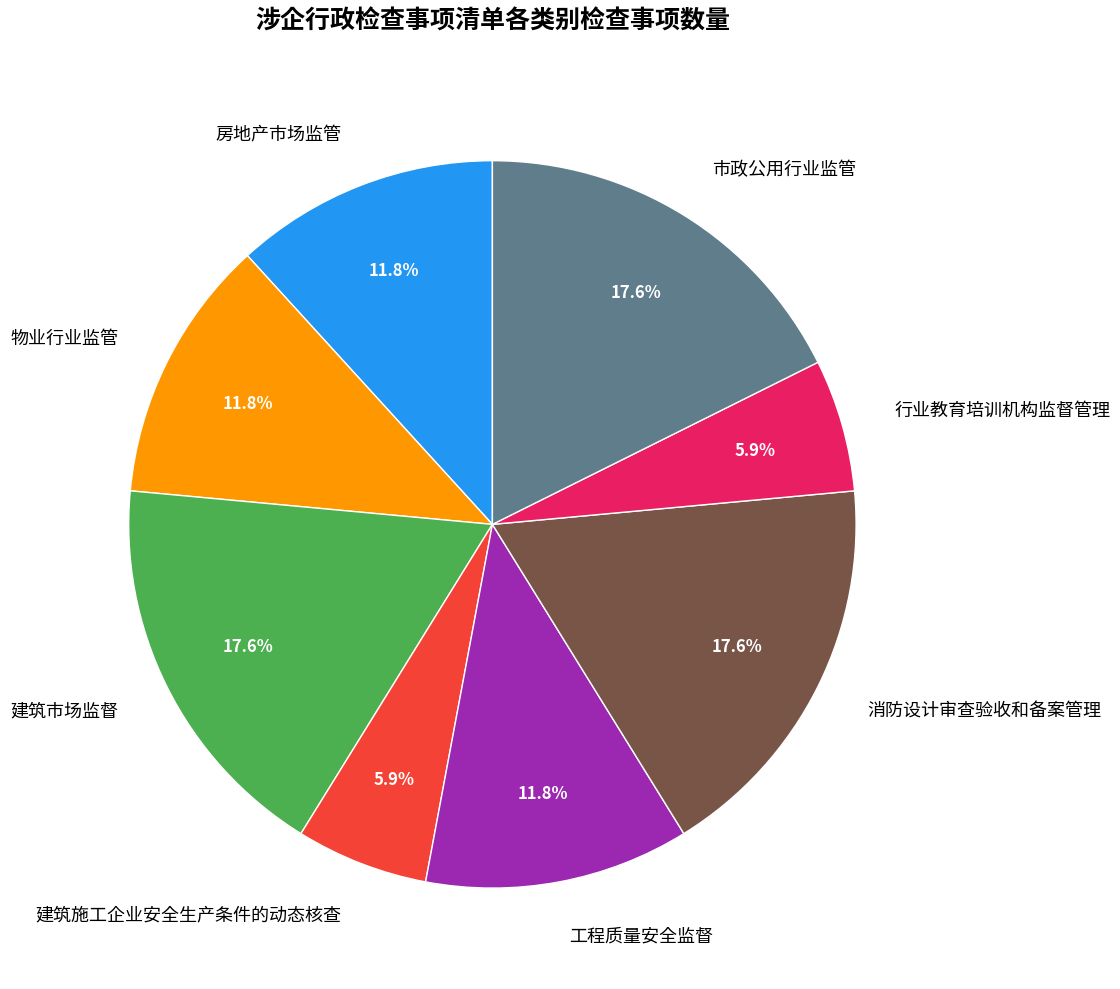

Count the number of slices in the pie.

8